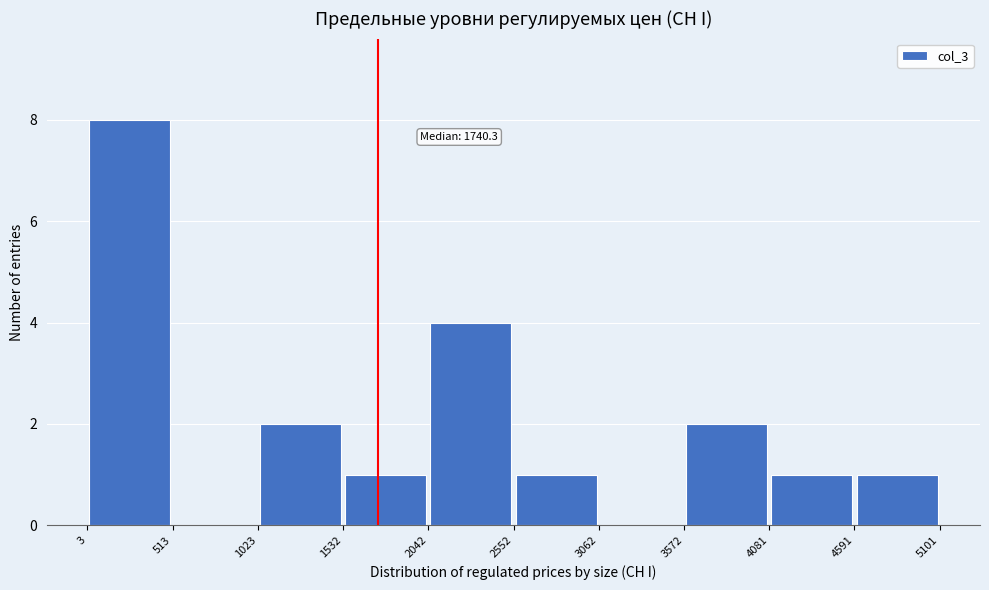

Over which range of the x-axis is the bar tallest?

3 to 513